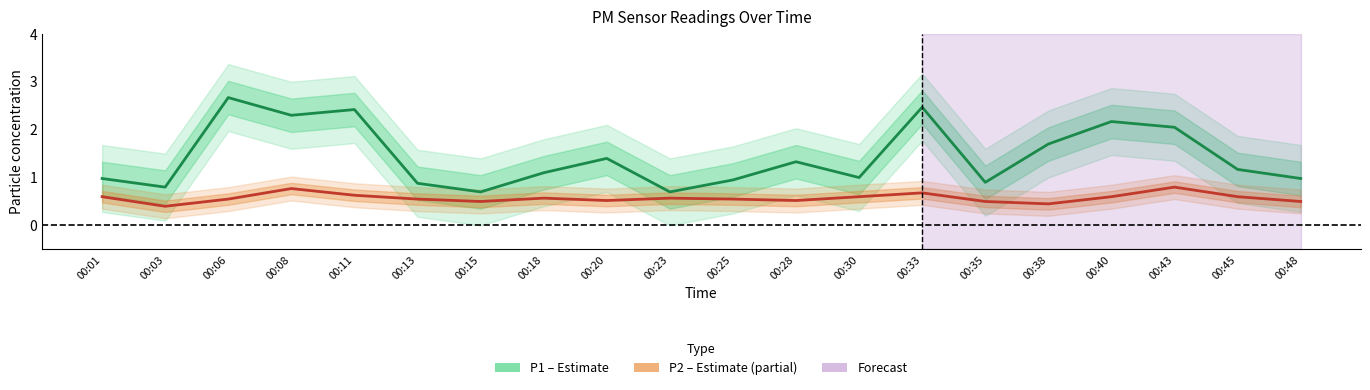

What is the average value of the P2 (partial) series?

0.6